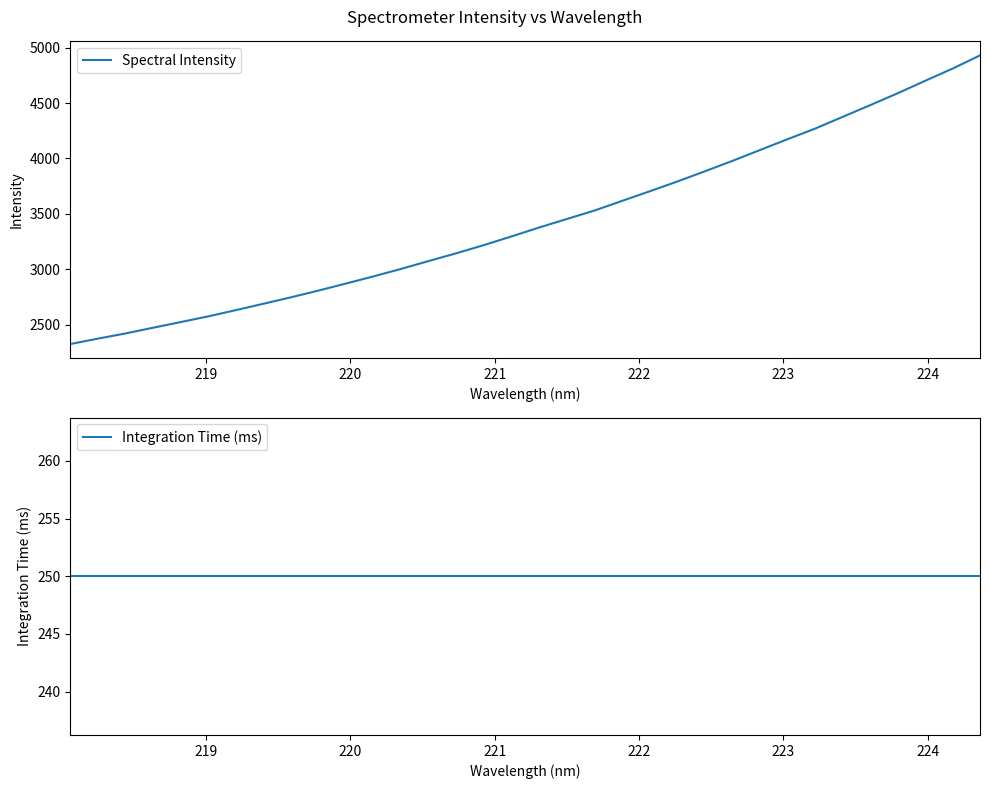

How many values in the Spectral Intensity series exceed 3377?

17